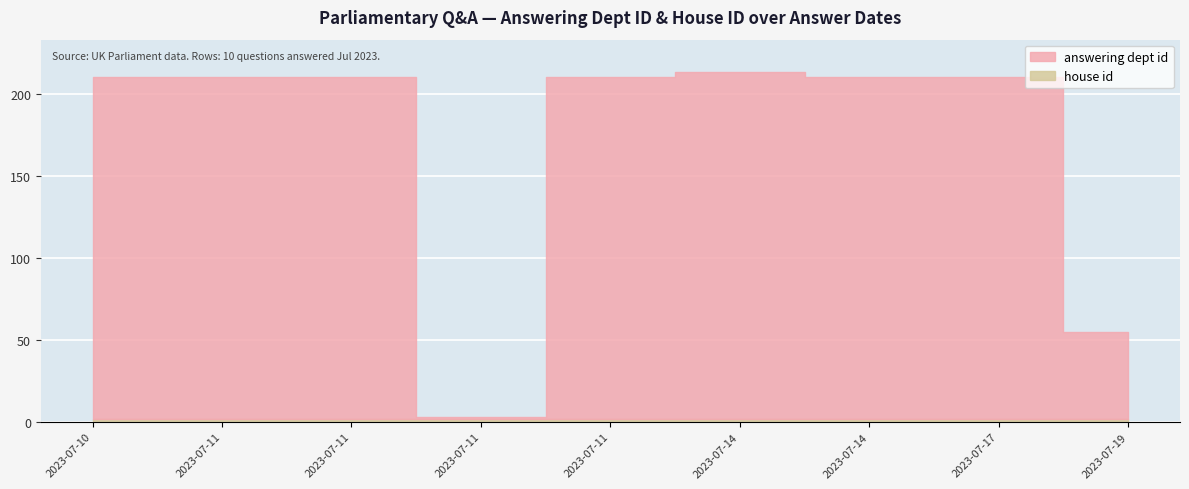

Is the value of house id at 2023-07-10 greater than the value of answering dept id at 2023-07-11?

No